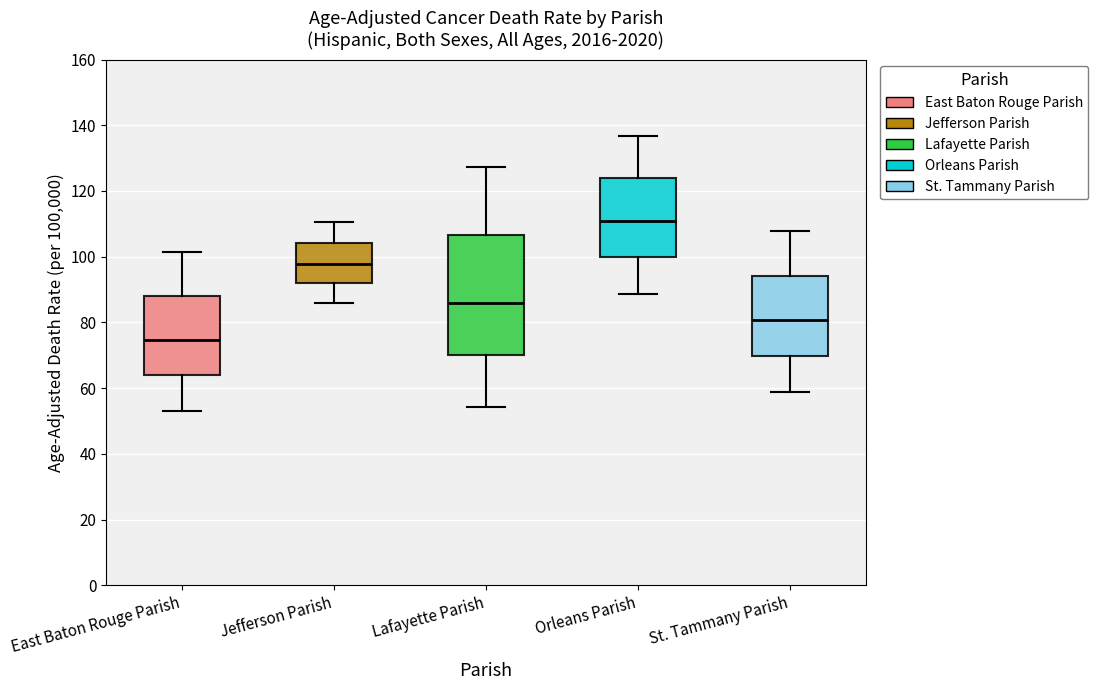

Which box is the tallest, from its lower edge to its upper edge?

Lafayette Parish